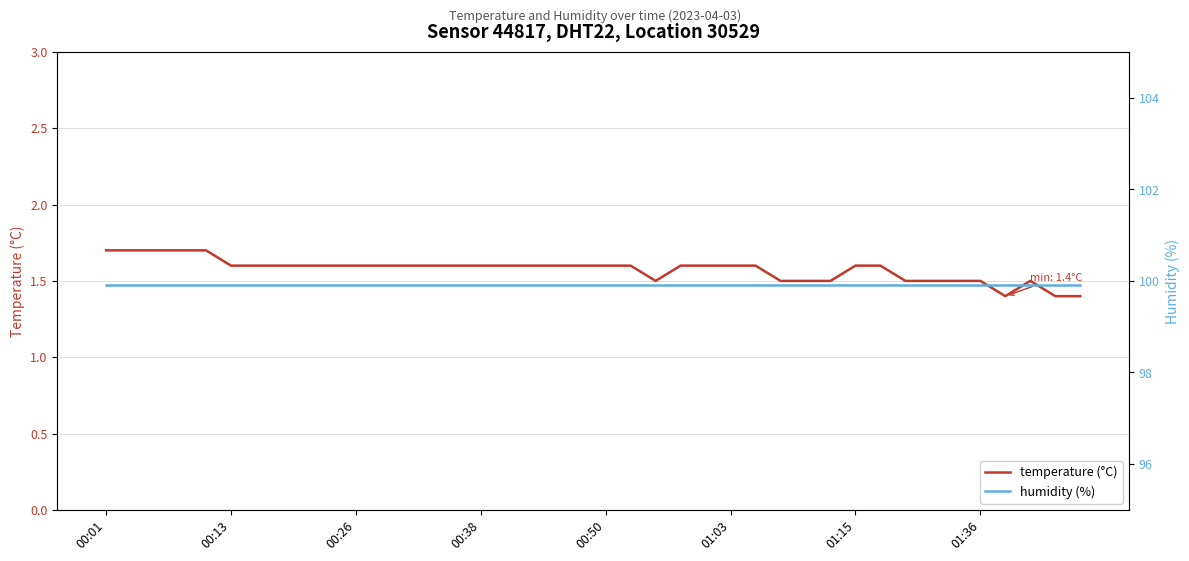

What is the sum of all temperature (°C) values?

63.0